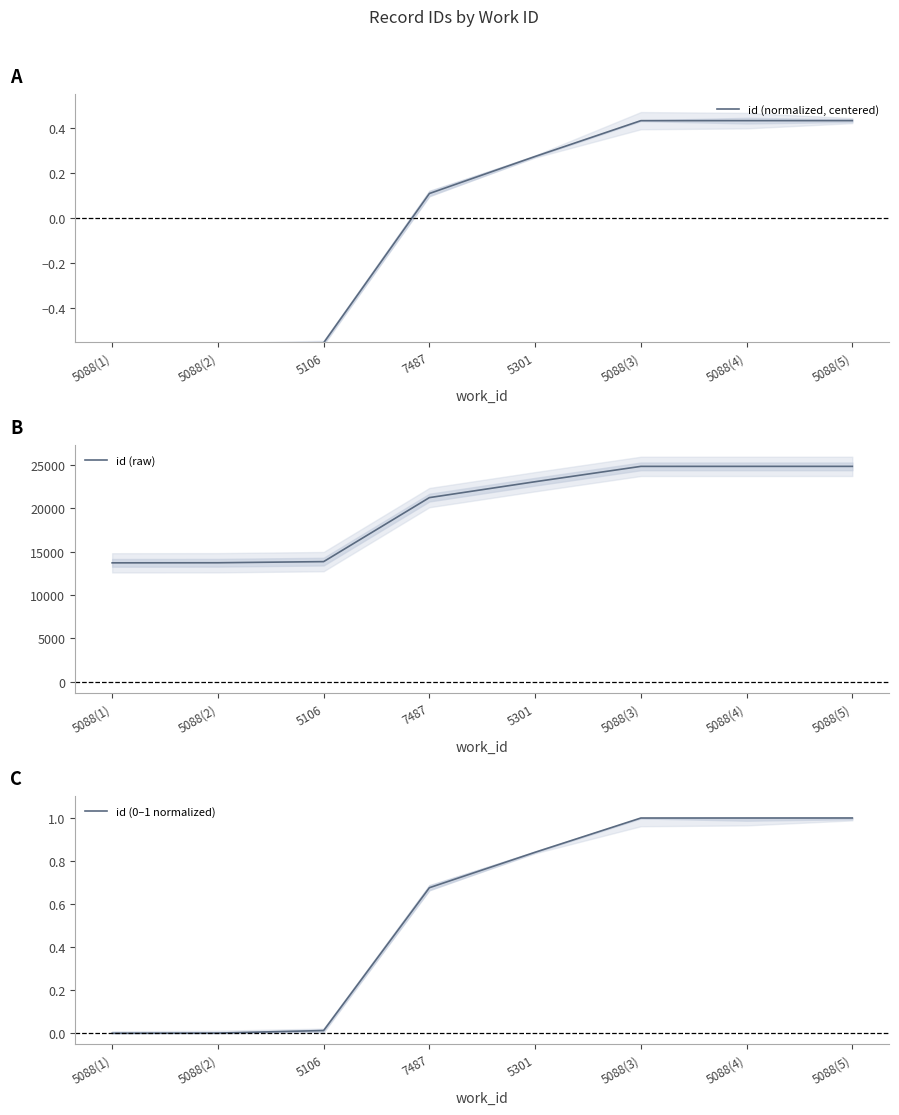

How many categories are shown in the chart?

8